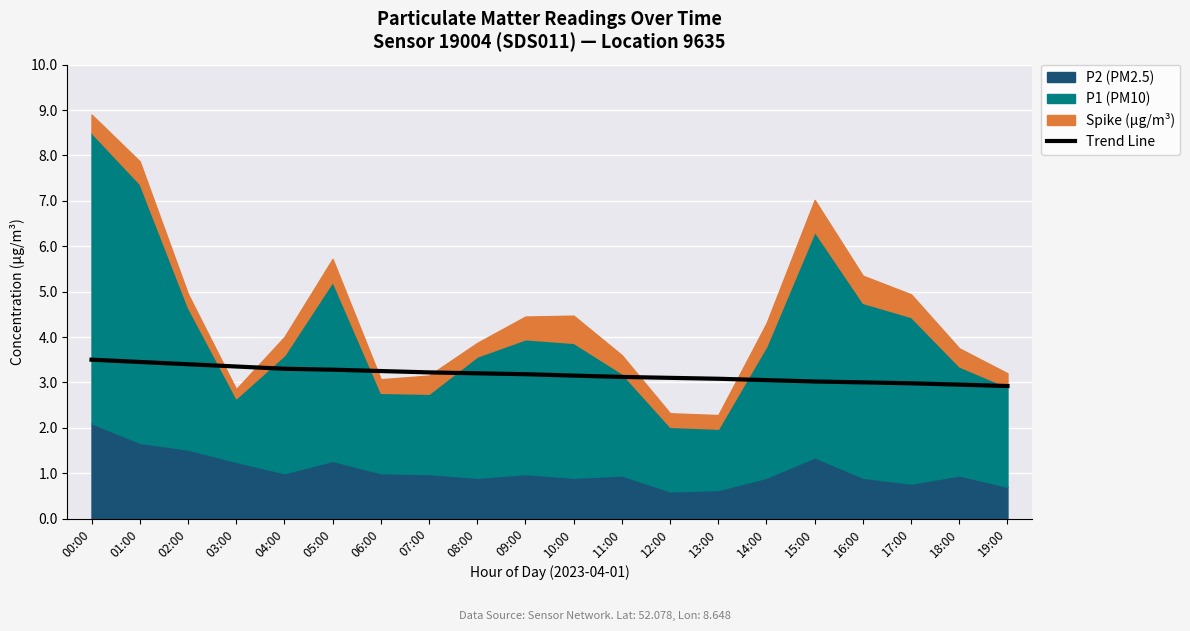

What is the label of the 17th point from the right?

03:00